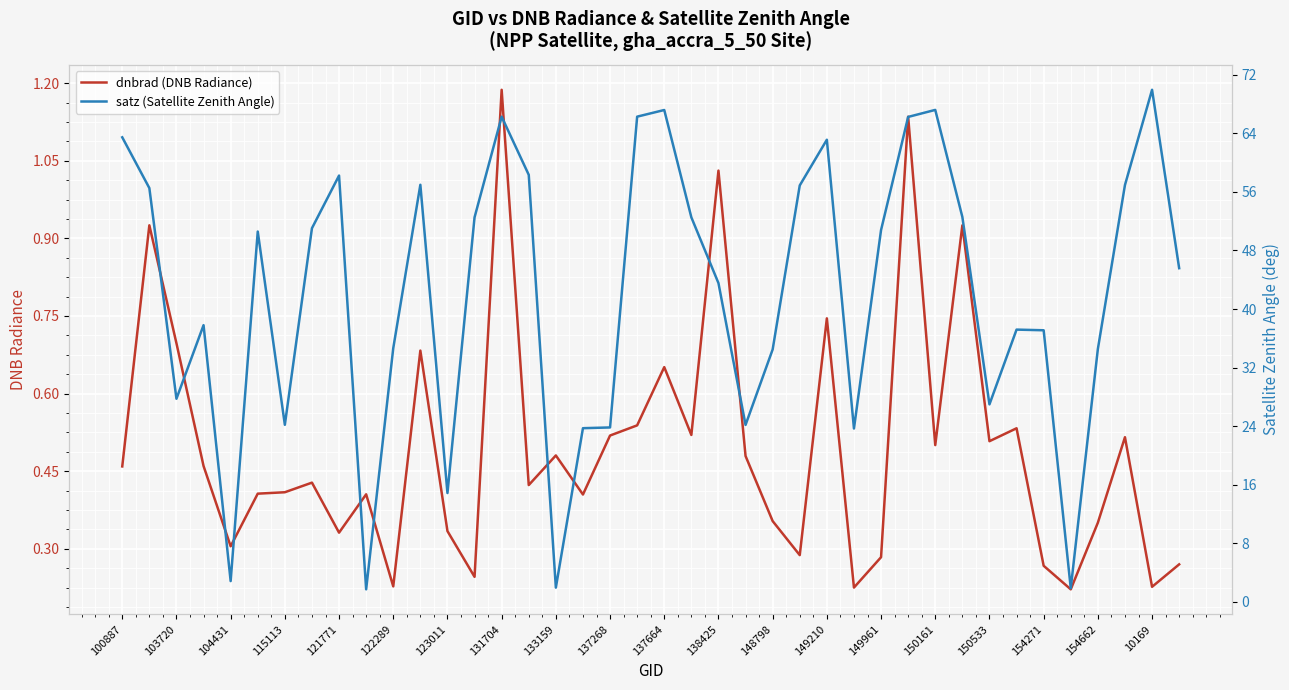

The value of dnbrad (DNB Radiance) at 103720 is 0.7. True or false?

True